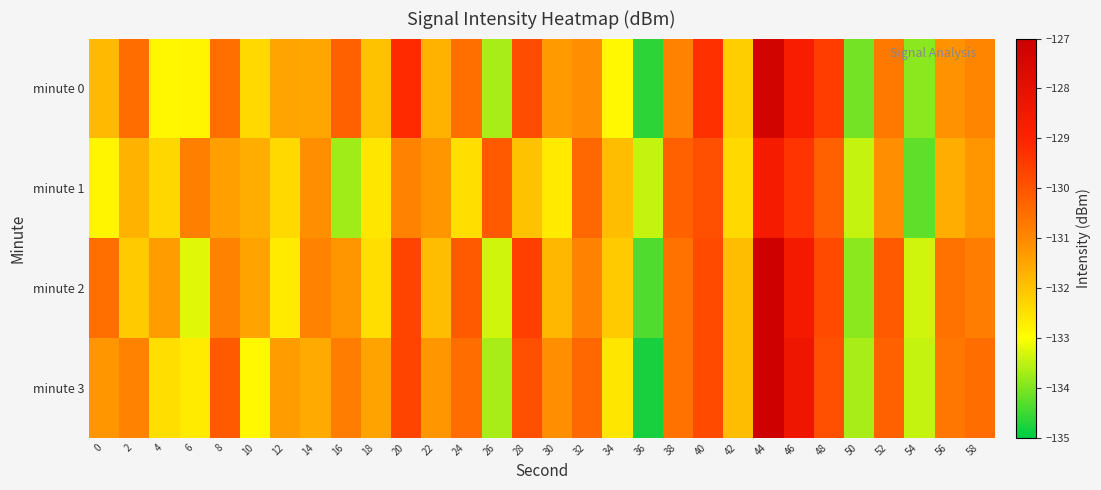

How many distinct data groups are displayed?

4